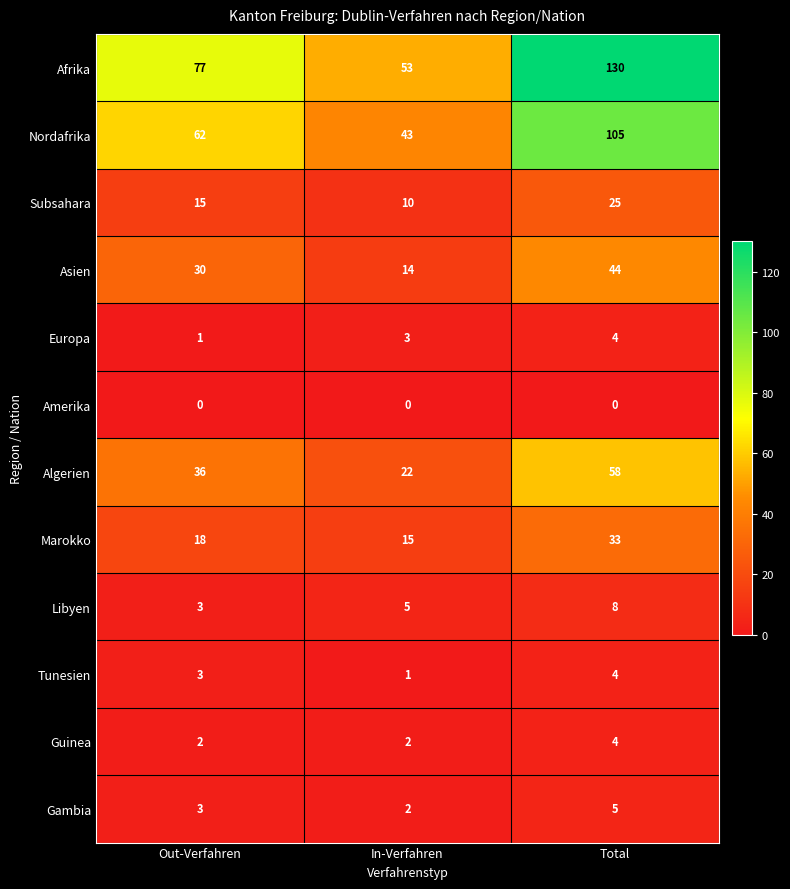

At which category is the sum across all series the highest?

Total